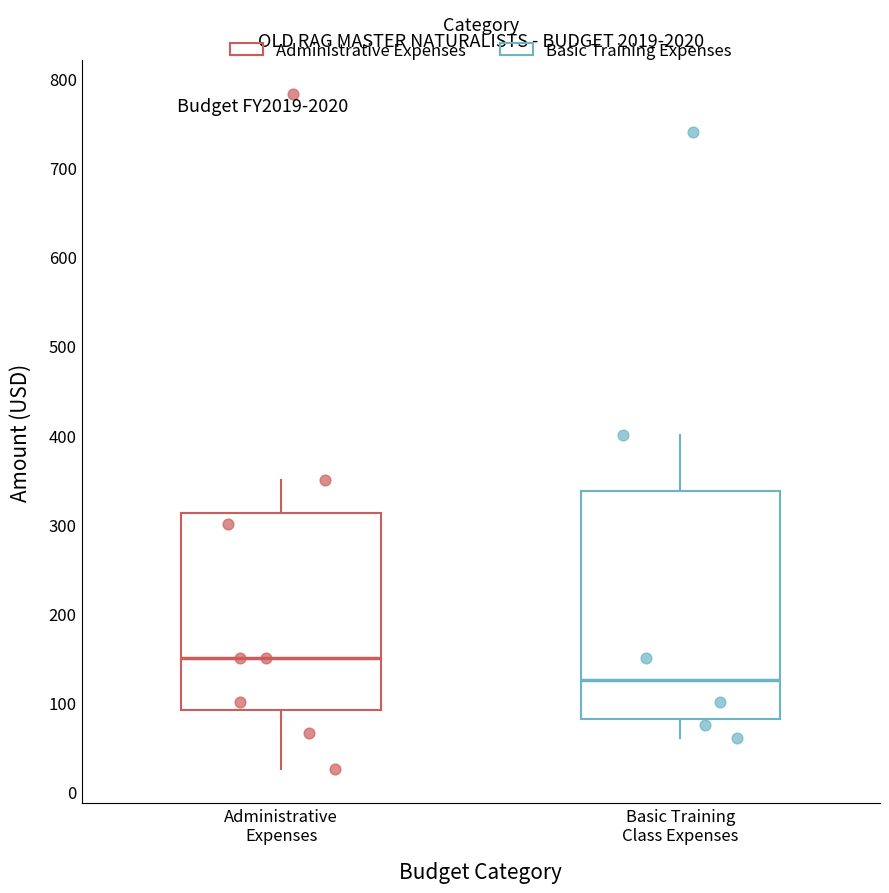

Which box is the tallest, from its lower edge to its upper edge?

Basic Training Class Expenses